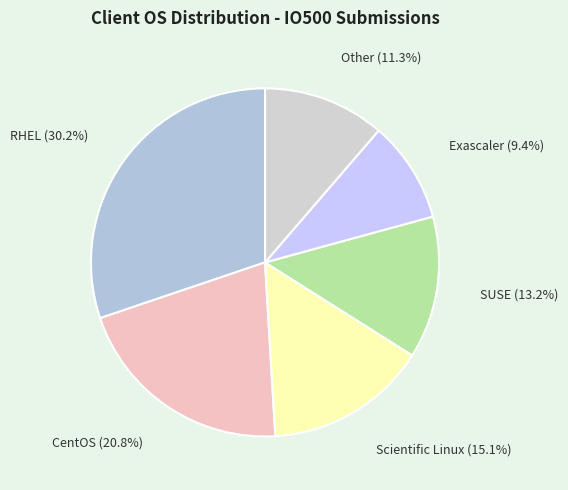

How many slices are in this pie chart?

6